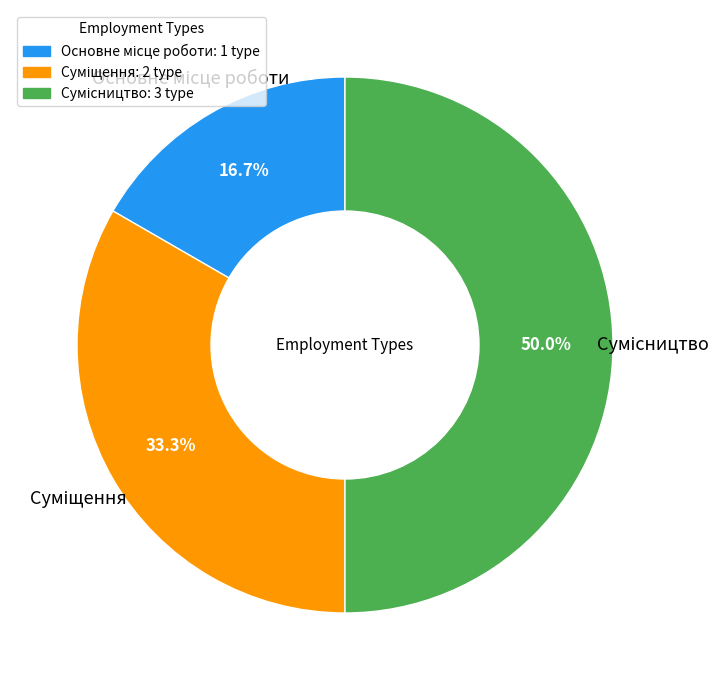

Count the number of slices in the pie.

3